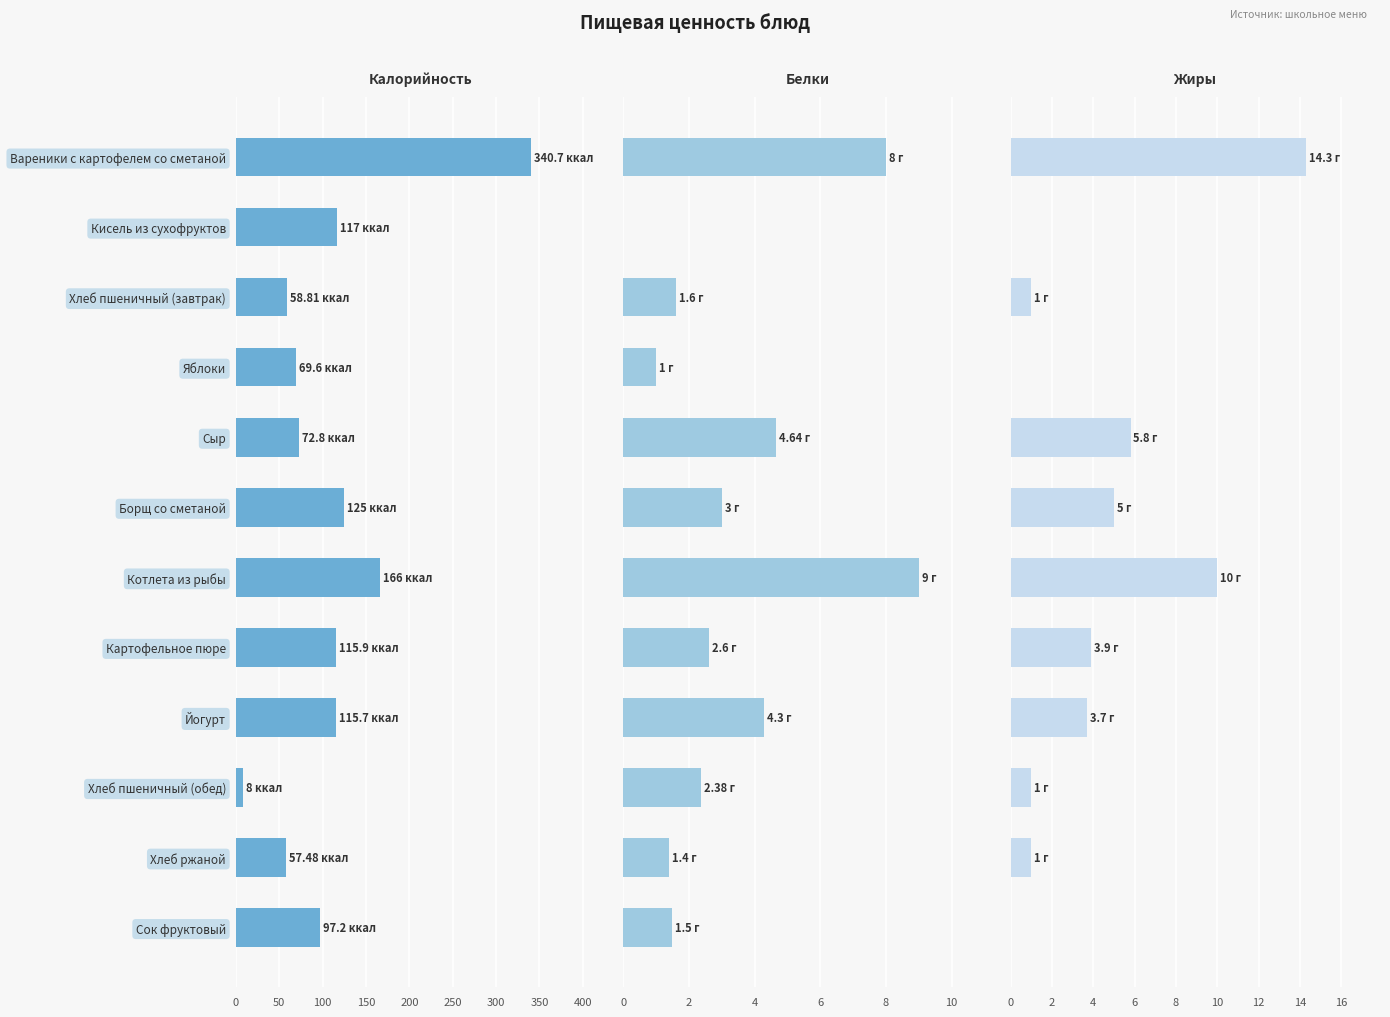

How many values in the Калорийность series are below 115?

6